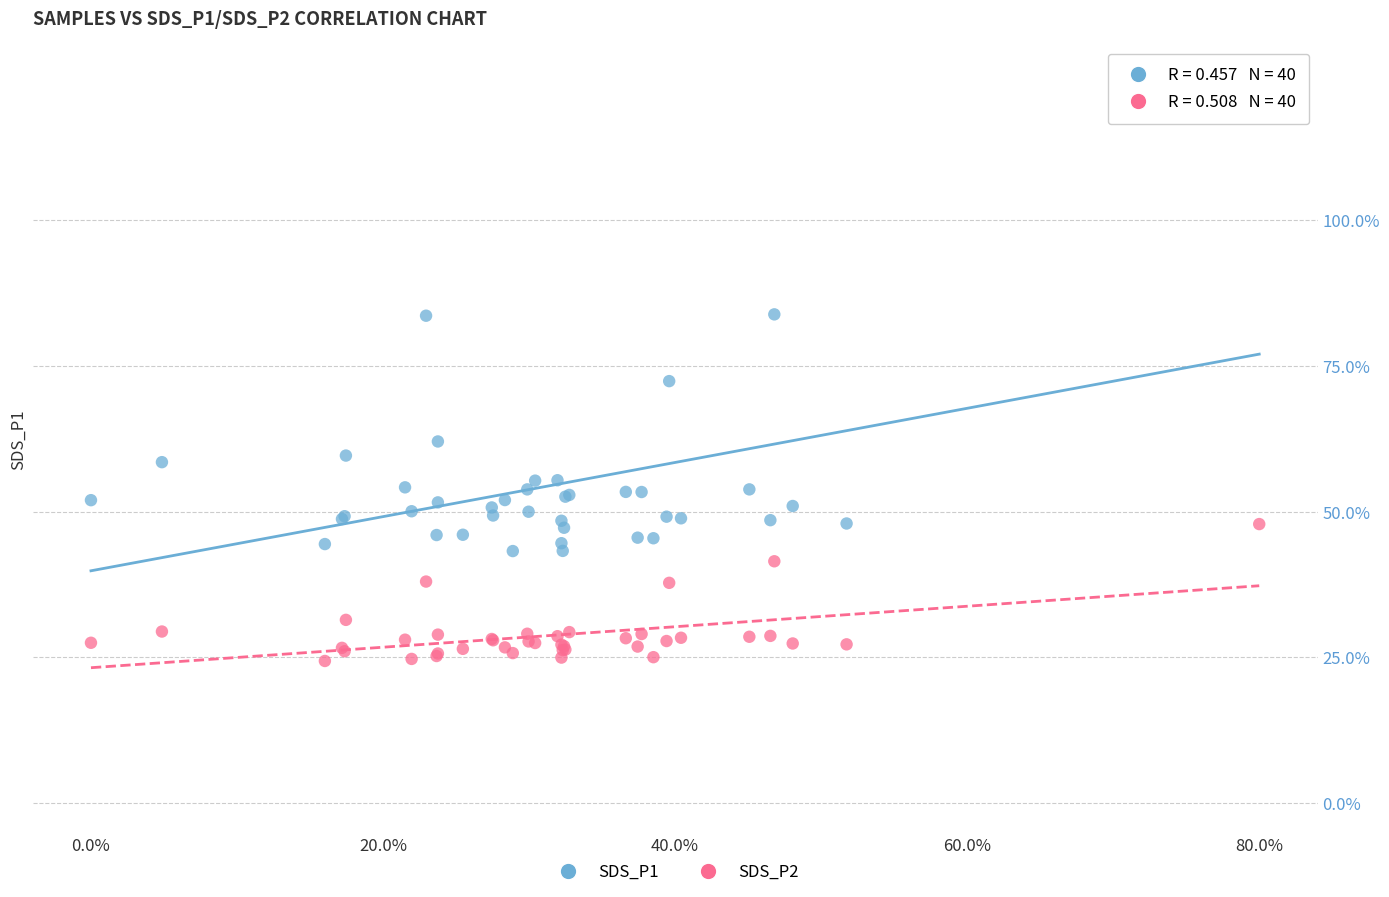

Across all series, what Y value is closest to 71?

72.4